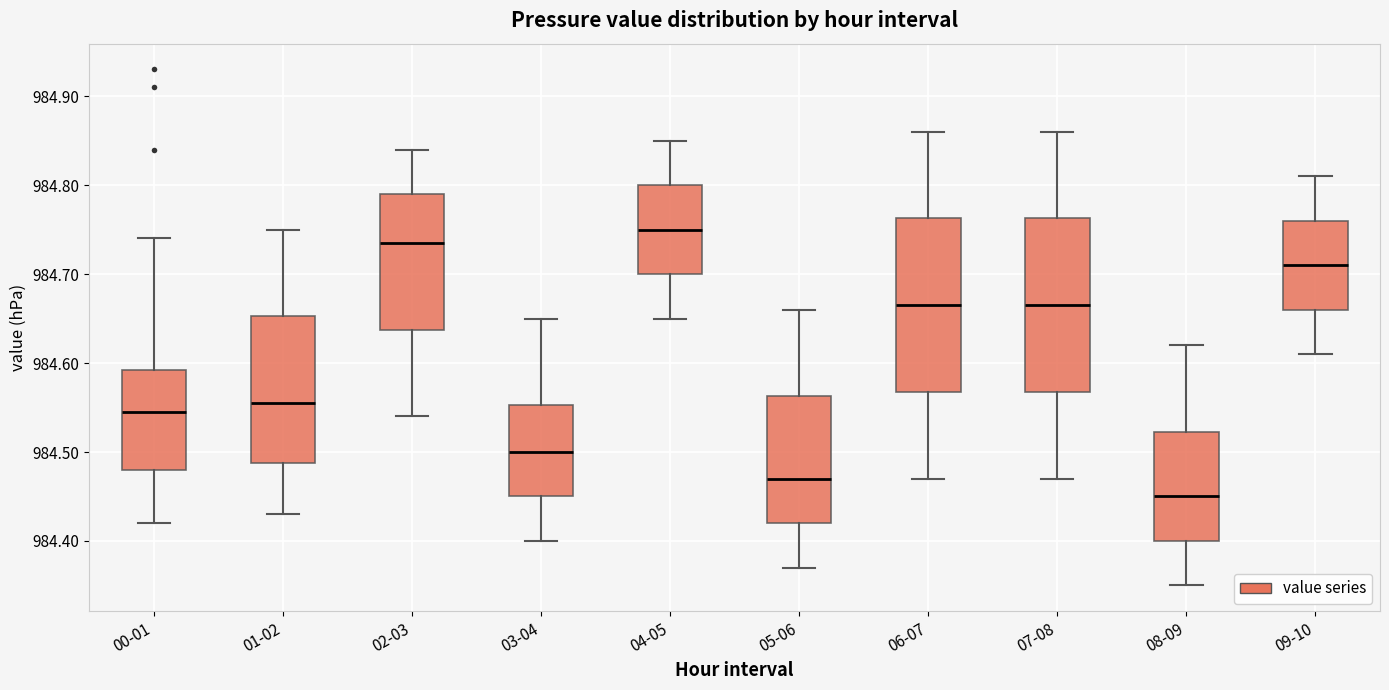

Reading left to right, transcribe this box plot: for each box, give where its median line is, the range the box spans, and where its two whiskers end, as read against the y-axis. The values are not printed on the chart, so give them approximately, as read against the axis.

00-01: median 984.55, box 984.48 to 984.59, whiskers 984.42 to 984.74
01-02: median 984.56, box 984.49 to 984.65, whiskers 984.43 to 984.75
02-03: median 984.74, box 984.64 to 984.79, whiskers 984.54 to 984.84
03-04: median 984.50, box 984.45 to 984.55, whiskers 984.40 to 984.65
04-05: median 984.75, box 984.70 to 984.80, whiskers 984.65 to 984.85
05-06: median 984.47, box 984.42 to 984.56, whiskers 984.37 to 984.66
06-07: median 984.67, box 984.57 to 984.76, whiskers 984.47 to 984.86
07-08: median 984.67, box 984.57 to 984.76, whiskers 984.47 to 984.86
08-09: median 984.45, box 984.40 to 984.52, whiskers 984.35 to 984.62
09-10: median 984.71, box 984.66 to 984.76, whiskers 984.61 to 984.81